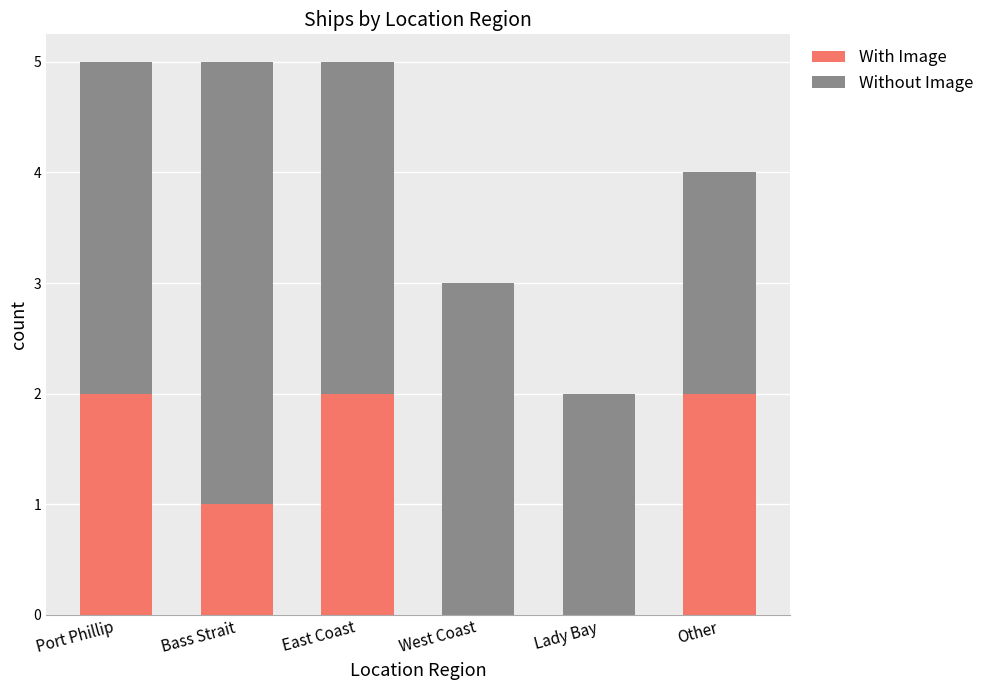

The value of With Image at Other is 1. True or false?

False